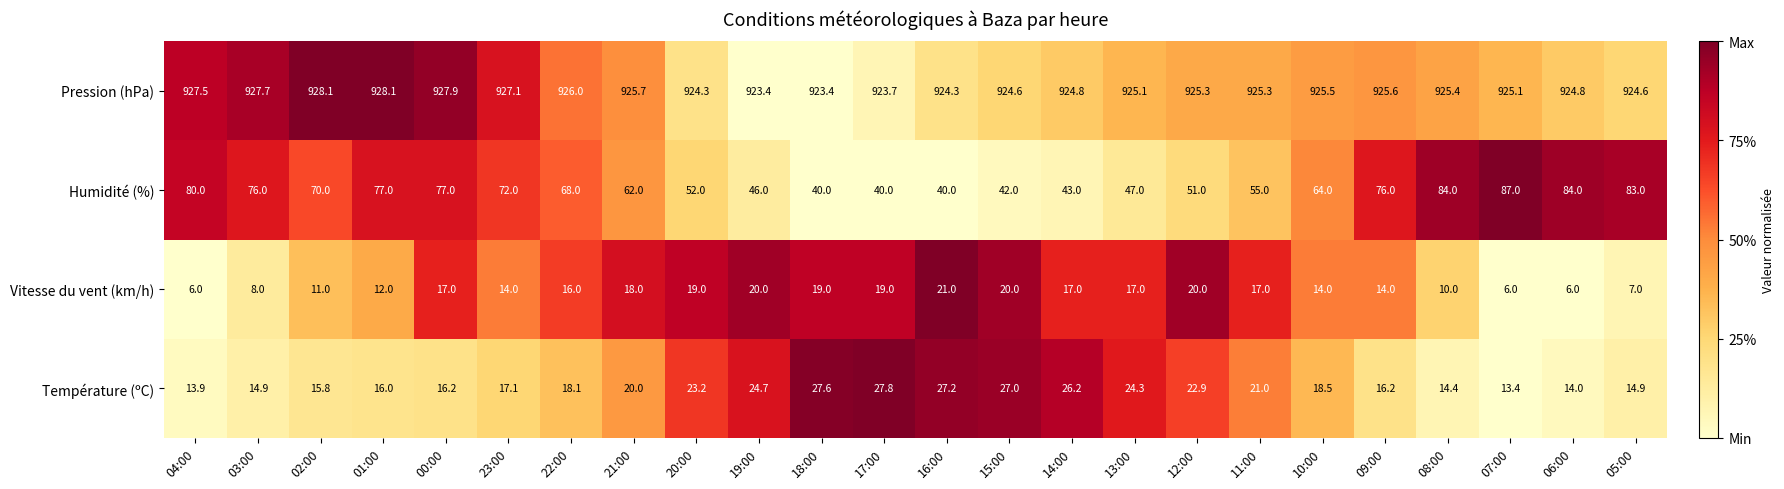

What is the minimum value for Humidité (%)?

40.0